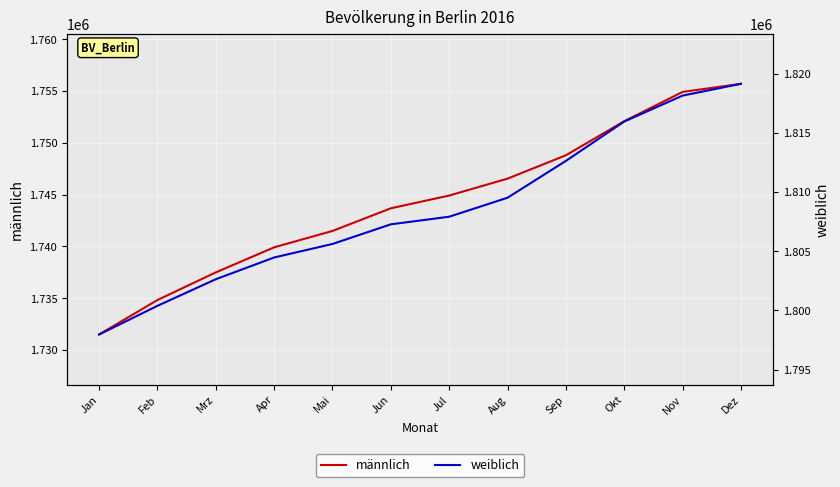

Rank the categories by weiblich value from highest to lowest.

Dez, Nov, Okt, Sep, Aug, Jul, Jun, Mai, Apr, Mrz, Feb, Jan